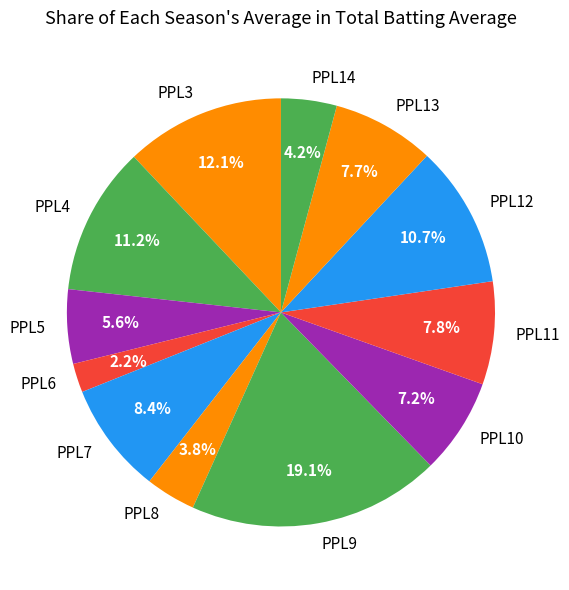

Which slice is the largest?

PPL9